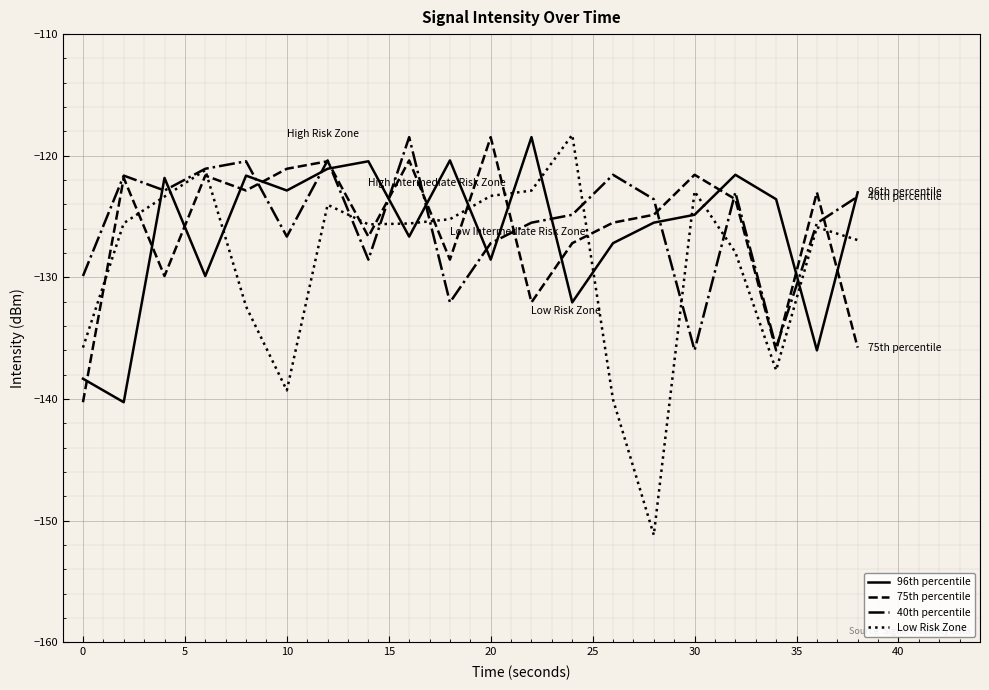

What is the smallest value displayed?

-151.2